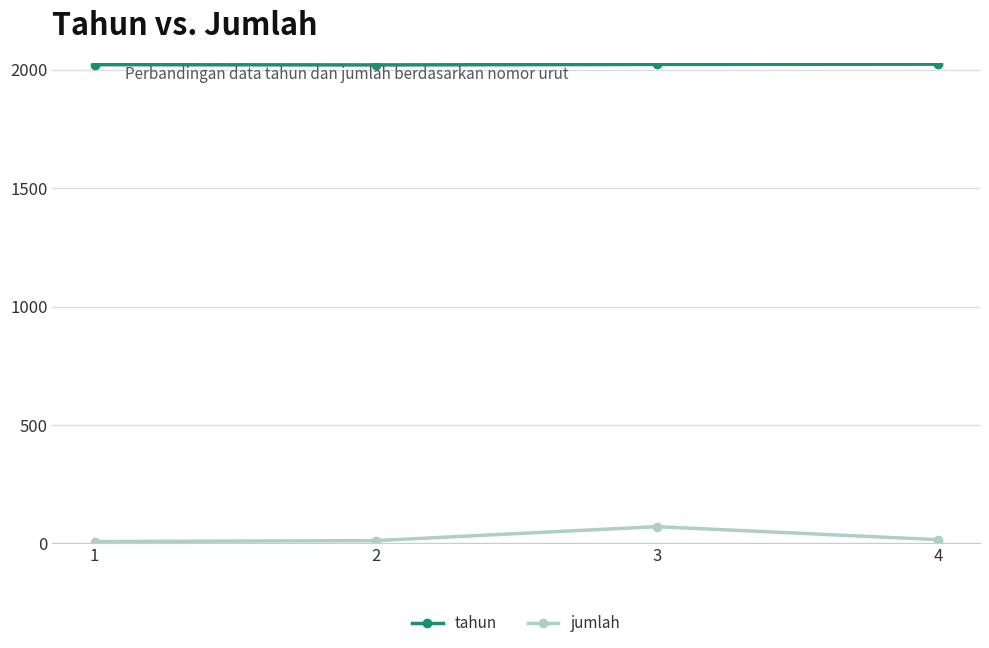

What is the average value of the jumlah series?

27